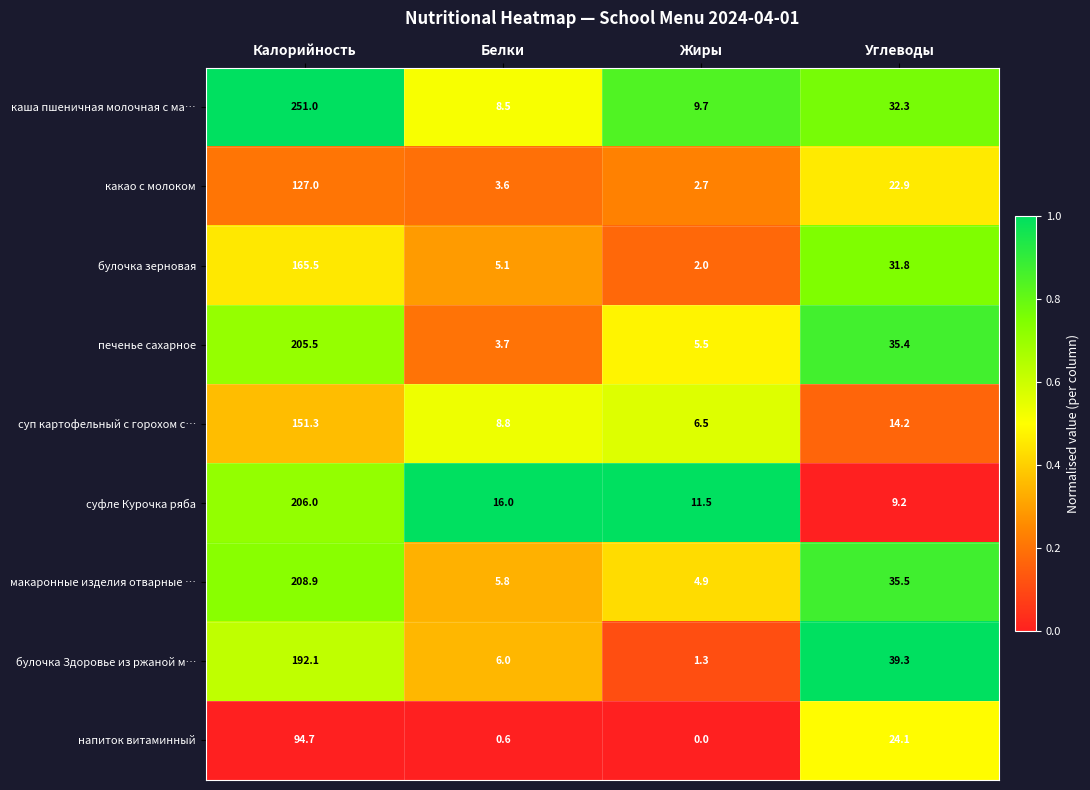

Rank the series by their maximum value, from highest to lowest.

каша пшеничная молочная с ма…, макаронные изделия отварные …, суфле Курочка ряба, печенье сахарное, булочка Здоровье из ржаной м…, булочка зерновая, суп картофельный с горохом с…, какао с молоком, напиток витаминный